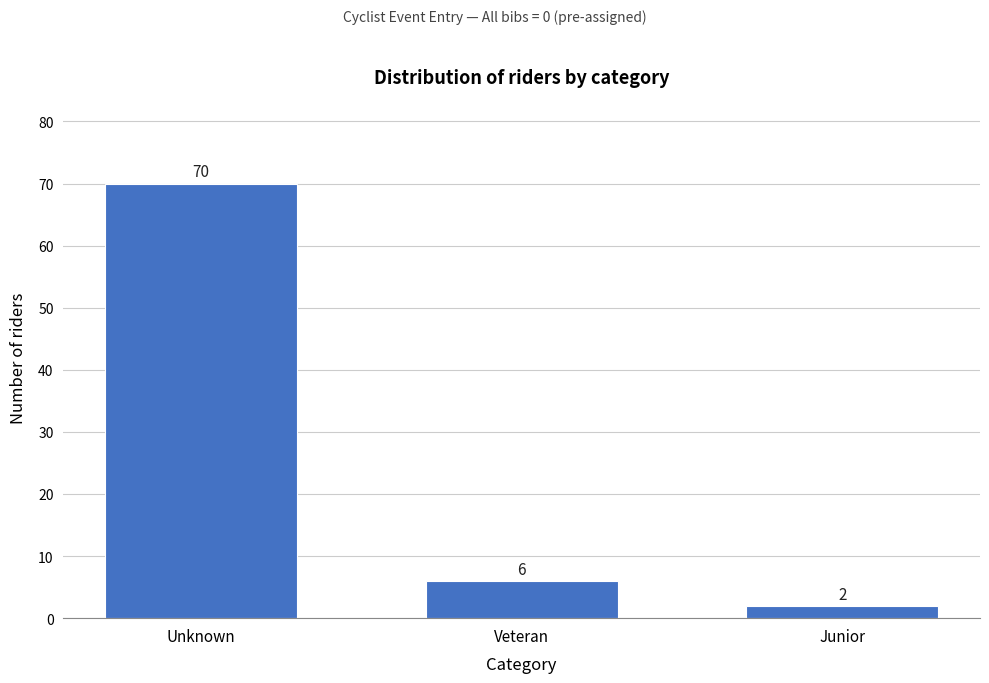

Reading left to right, transcribe all the data shown in this chart.

70	6	2